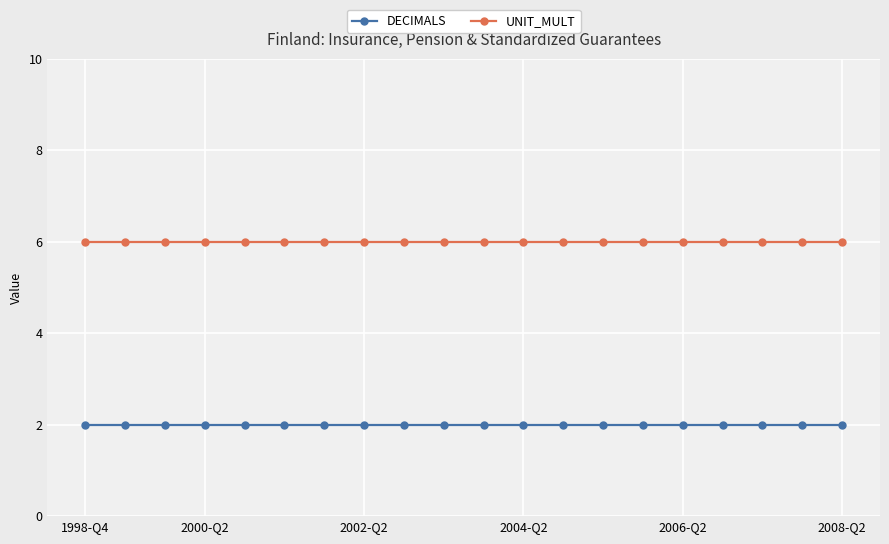

Rank the series by their average value, from highest to lowest.

UNIT_MULT, DECIMALS